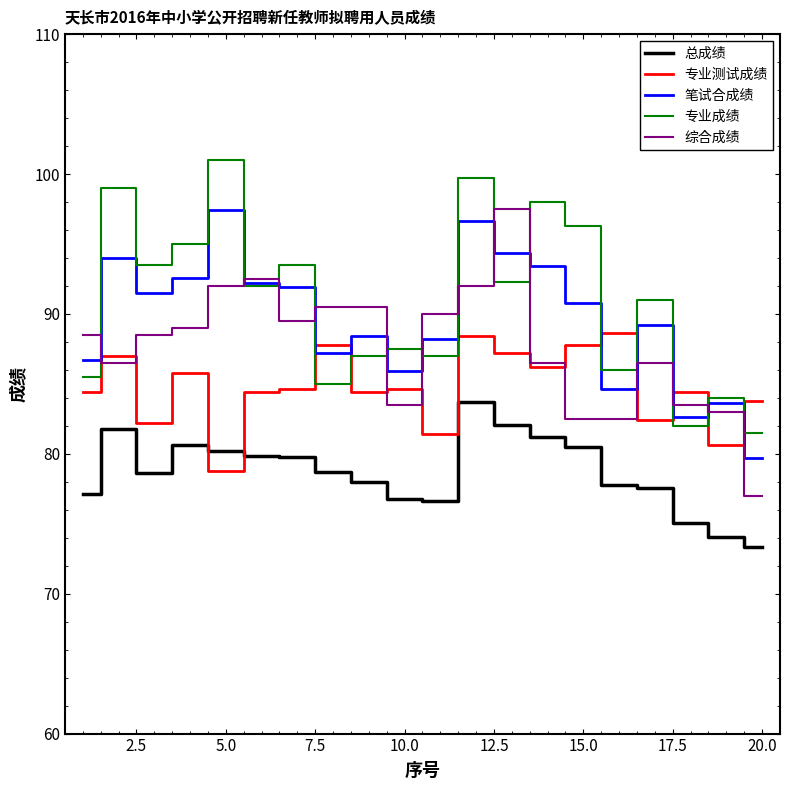

What are all the series names shown in the legend?

总成绩, 专业测试成绩, 笔试合成绩, 专业成绩, 综合成绩